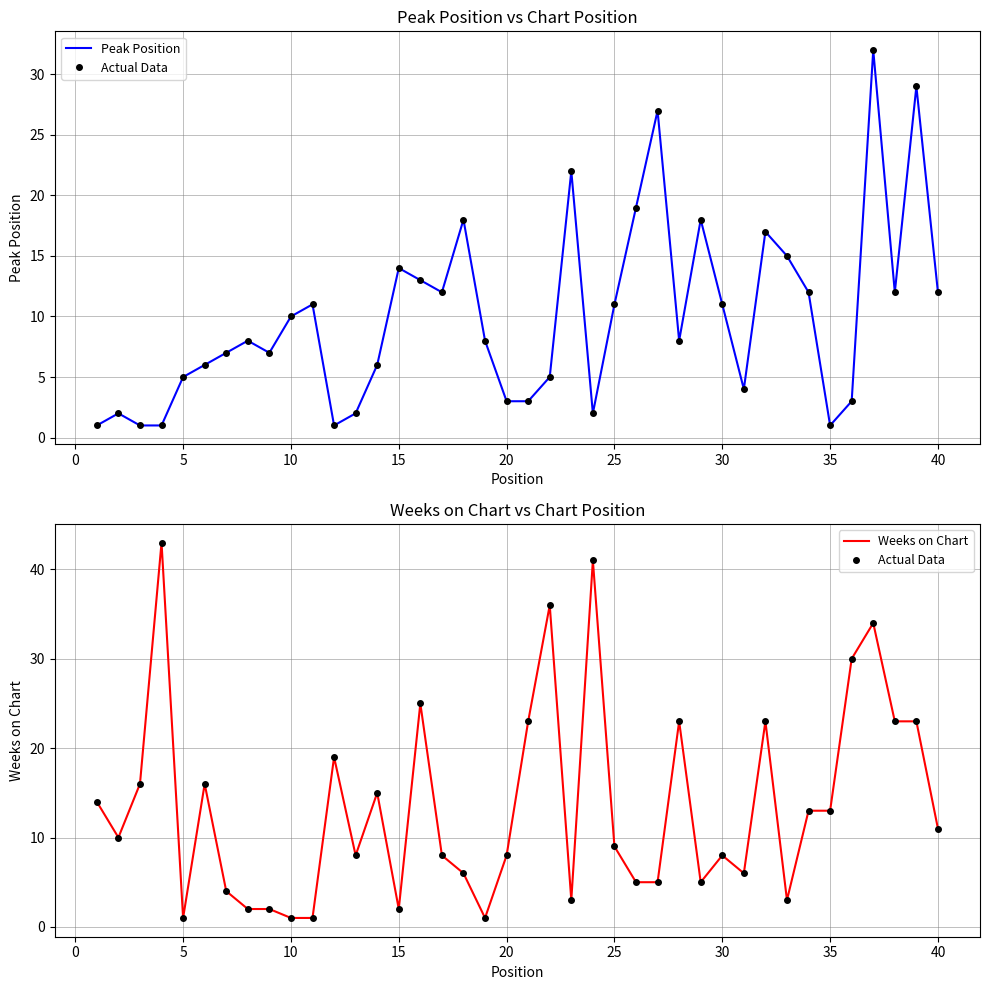

Which series has the largest range (max minus min)?

Actual Data